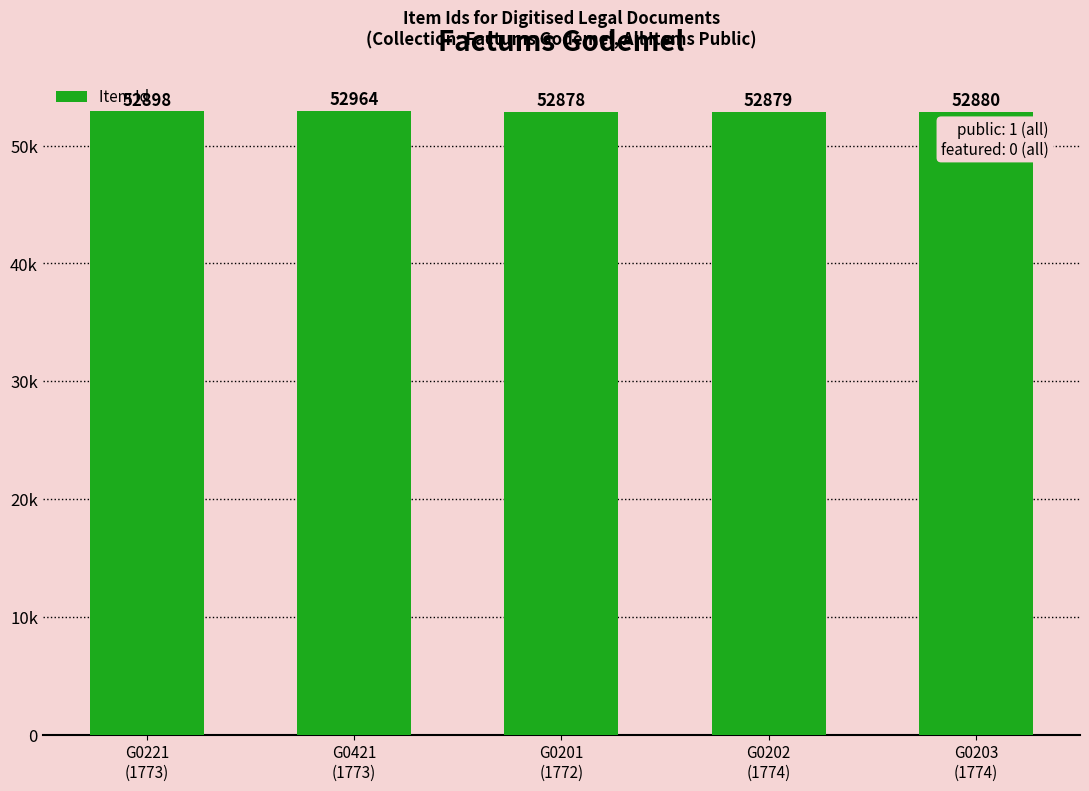

What is the label of the 5th bar from the right?

G0221
(1773)